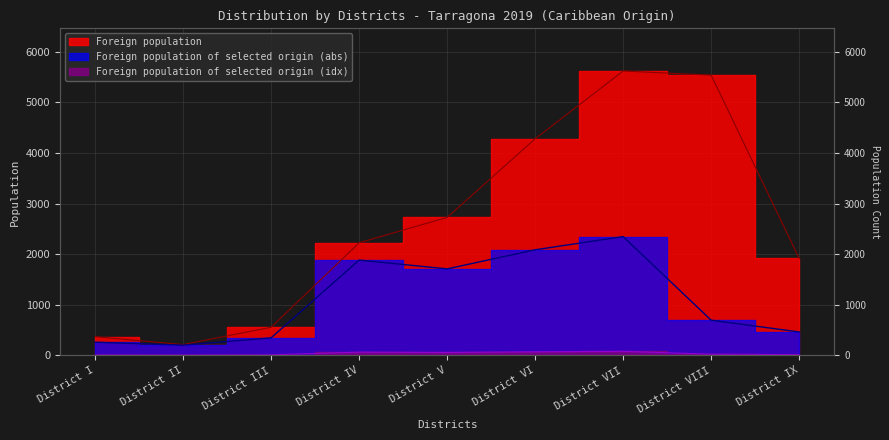

Does the chart display data point markers on the line(s)?

No